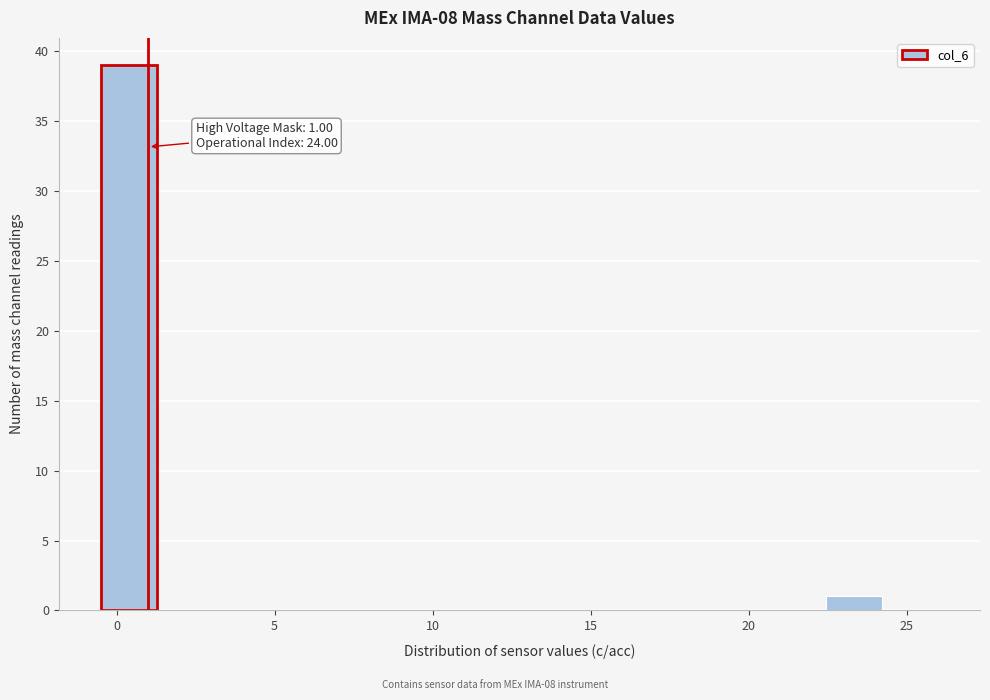

Around what value on the x-axis is the tallest bar? Give the approximate position of its centre, as read against the axis.

0.5